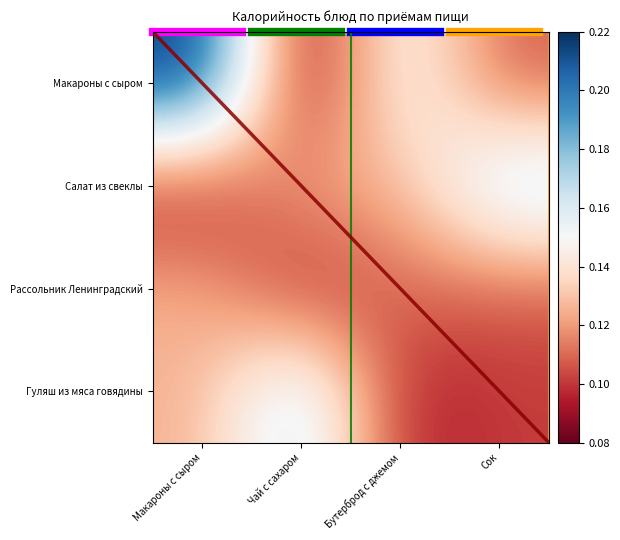

Which series has the largest total across all categories?

Макароны с сыром